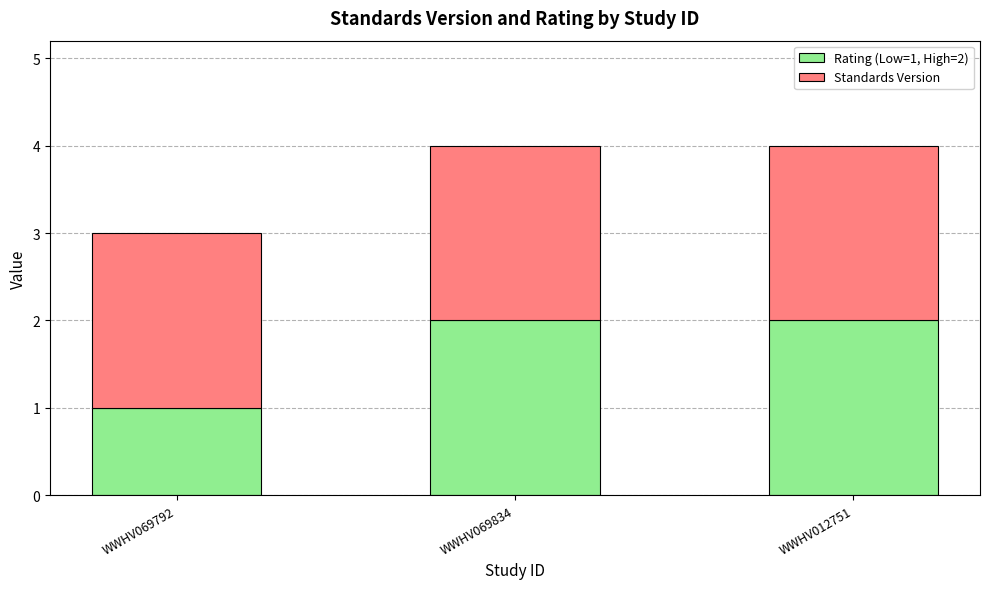

Are the bars grouped side by side (vs. stacked)?

No